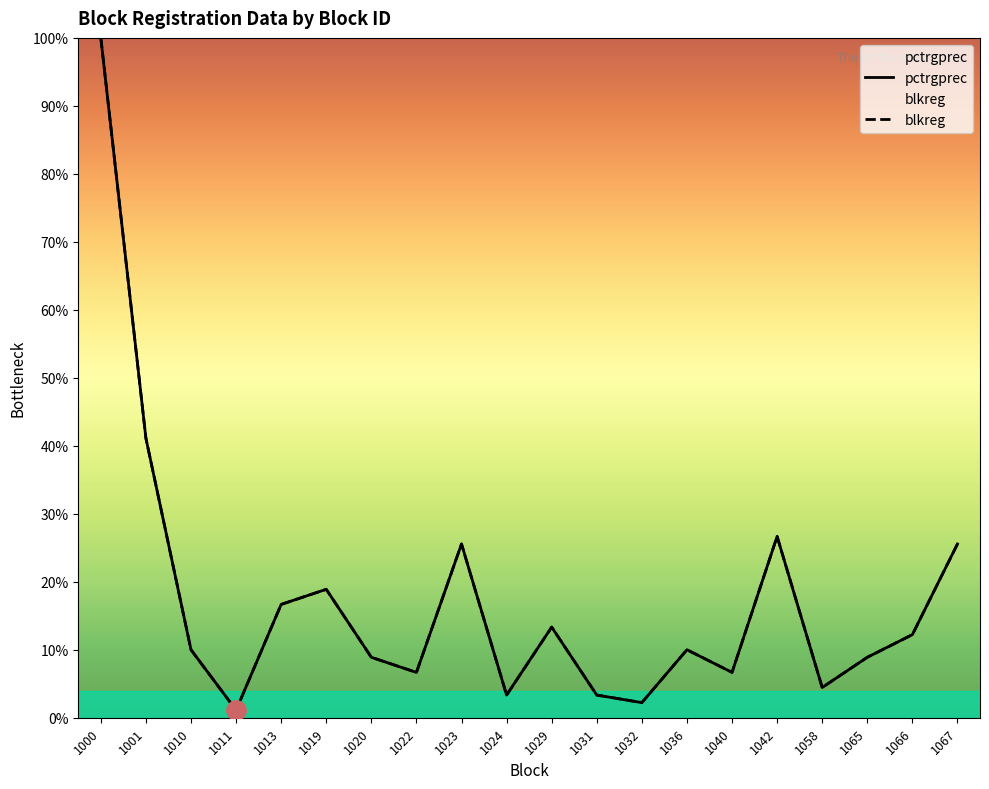

Is the value of blkreg at 1058 greater than the value of pctrgprec at 1020?

No